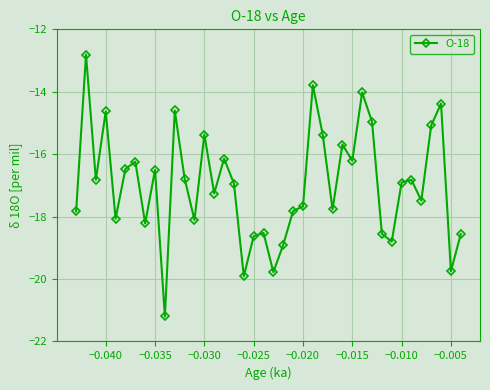

What is the sum of all values?

-679.4